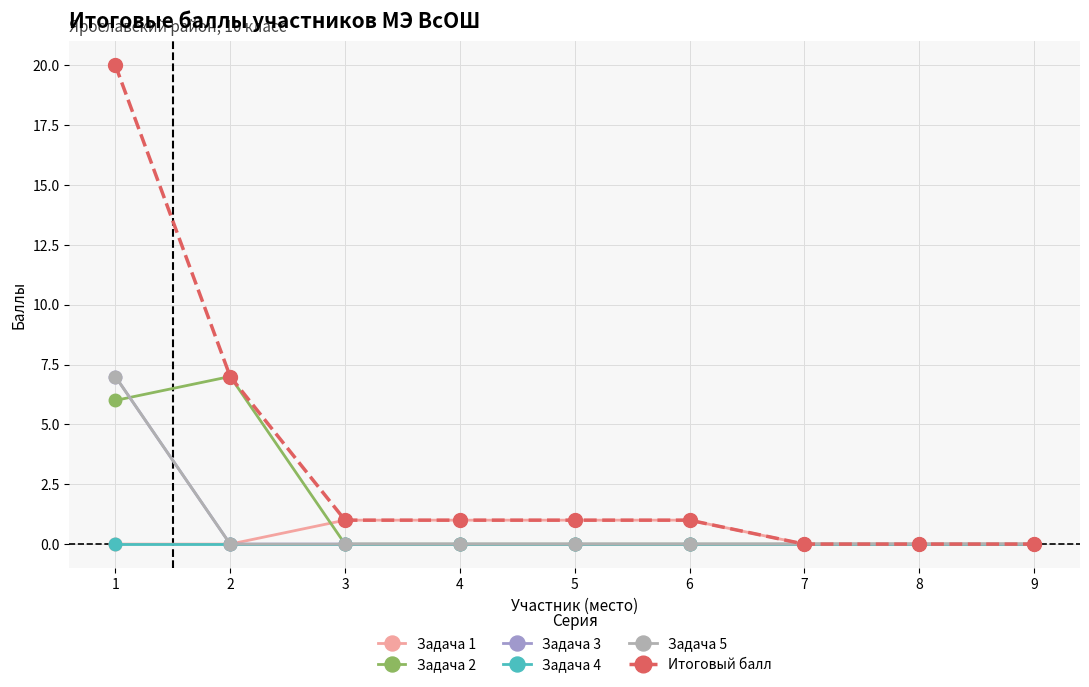

At 8, list the series in order from largest to smallest.

Задача 1, Задача 2, Задача 3, Задача 4, Задача 5, Итоговый балл